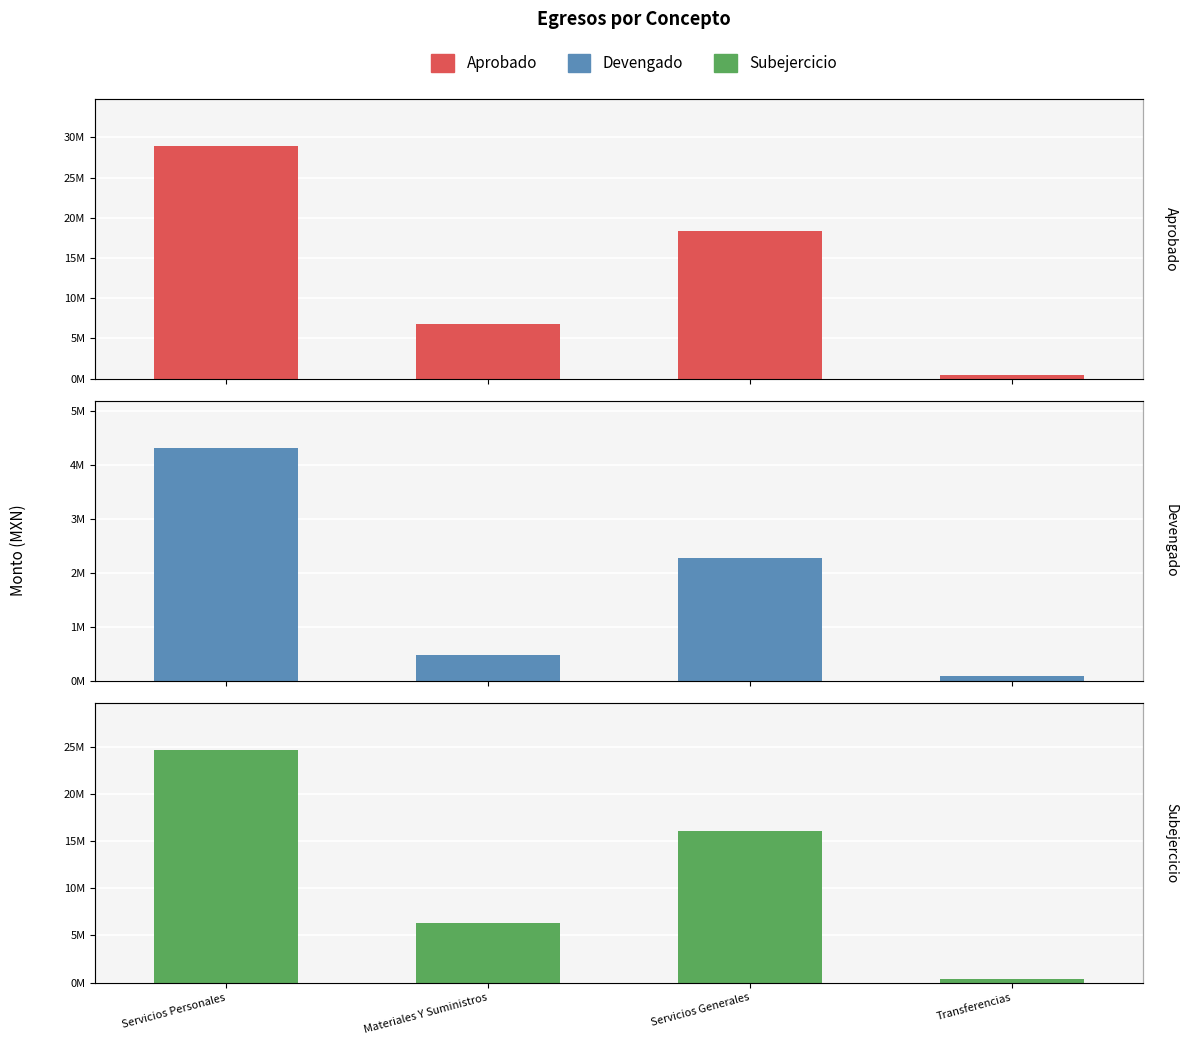

How many bars are there in total?

12